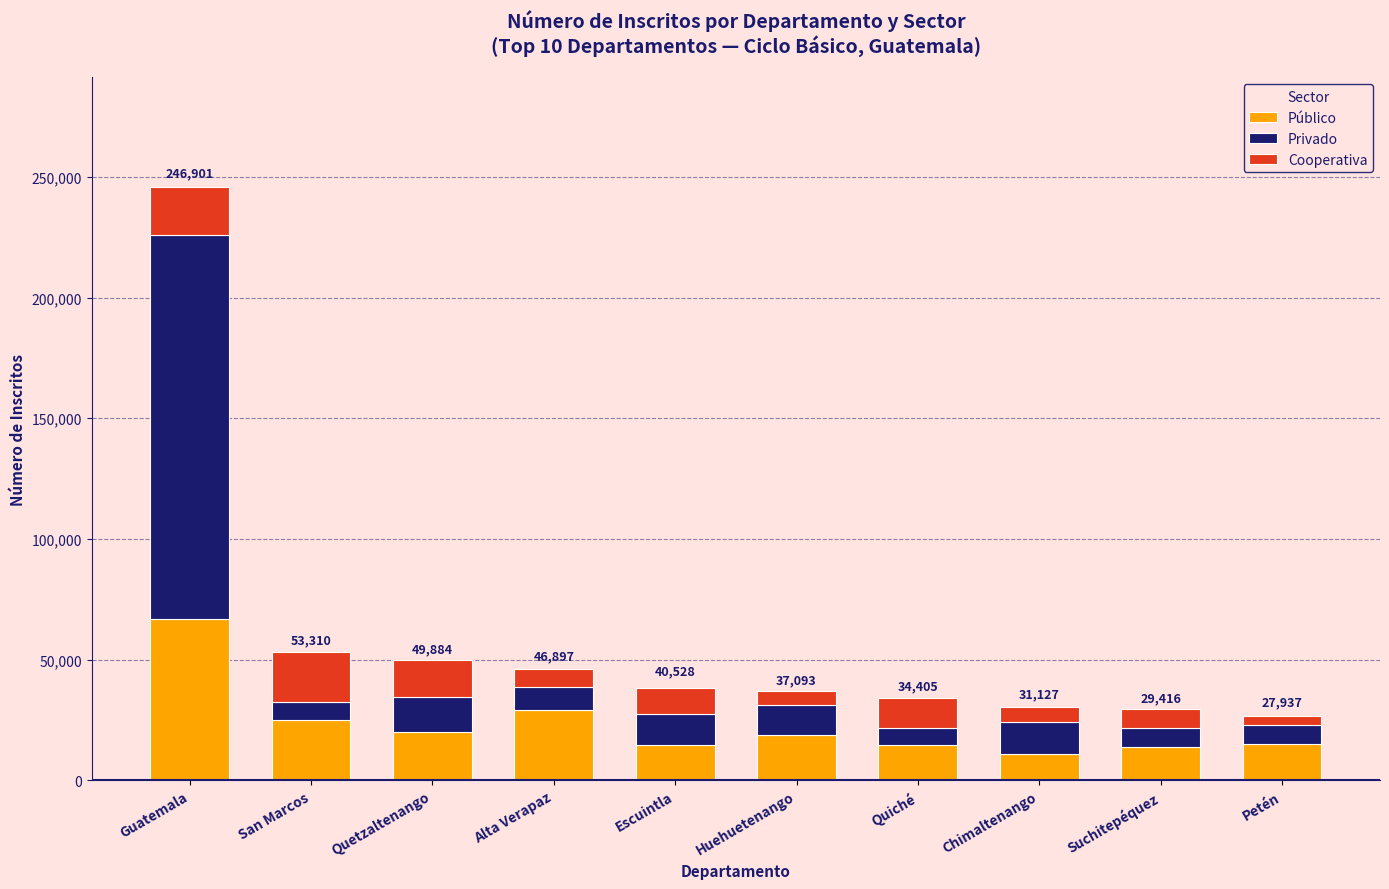

What is the total value across all series at Alta Verapaz?

46025